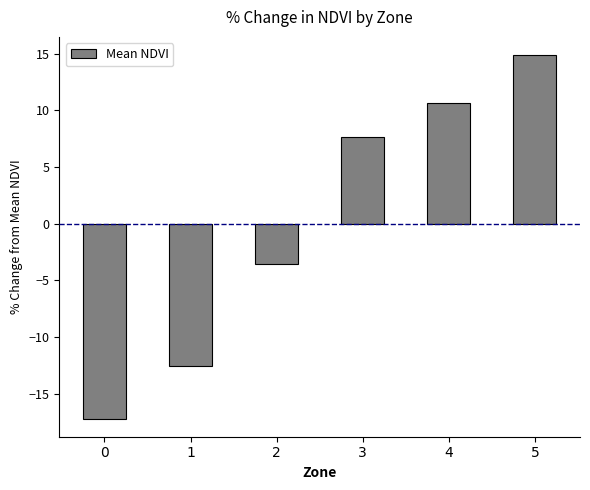

What is the change in value from 0 to 3?

+24.8